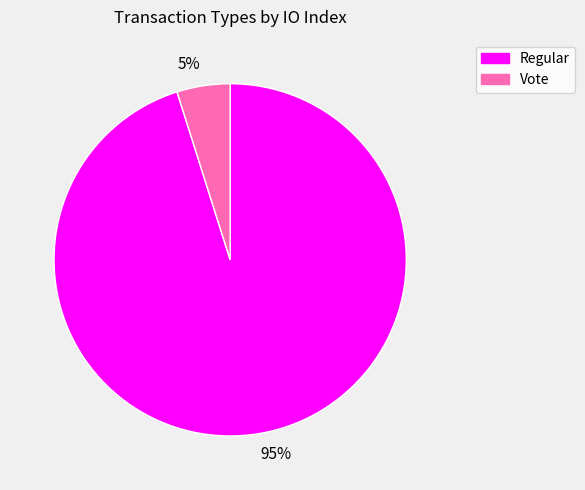

To the nearest percent, what portion does 95% represent?

95%